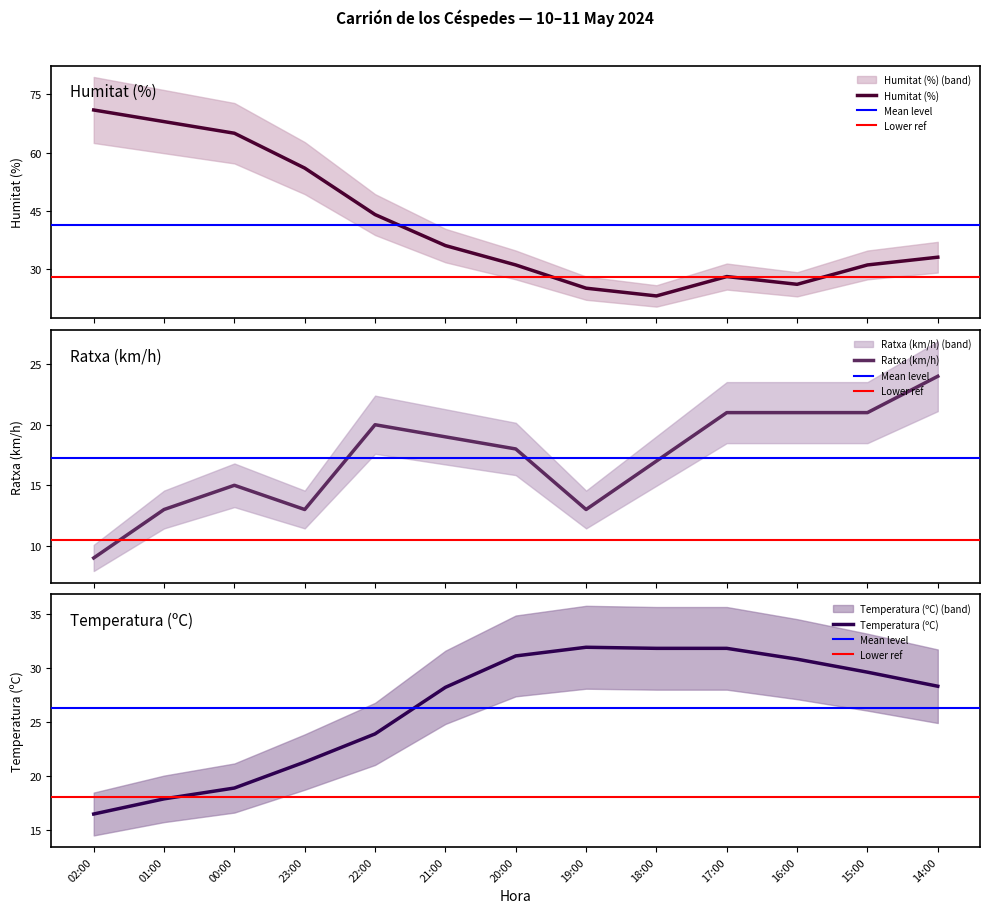

Reading left to right, what are all the values shown in this chart?

Humitat (%): 02:00=71.0	01:00=68.0	00:00=65.0	23:00=56.0	22:00=44.0	21:00=36.0	20:00=31.0	19:00=25.0	18:00=23.0	17:00=28.0	16:00=26.0	15:00=31.0	14:00=33.0
Ratxa (km/h): 02:00=9.0	01:00=13.0	00:00=15.0	23:00=13.0	22:00=20.0	21:00=19.0	20:00=18.0	19:00=13.0	18:00=17.0	17:00=21.0	16:00=21.0	15:00=21.0	14:00=24.0
Temperatura (ºC): 02:00=16.5	01:00=17.9	00:00=18.9	23:00=21.3	22:00=23.9	21:00=28.2	20:00=31.1	19:00=31.9	18:00=31.8	17:00=31.8	16:00=30.8	15:00=29.6	14:00=28.3